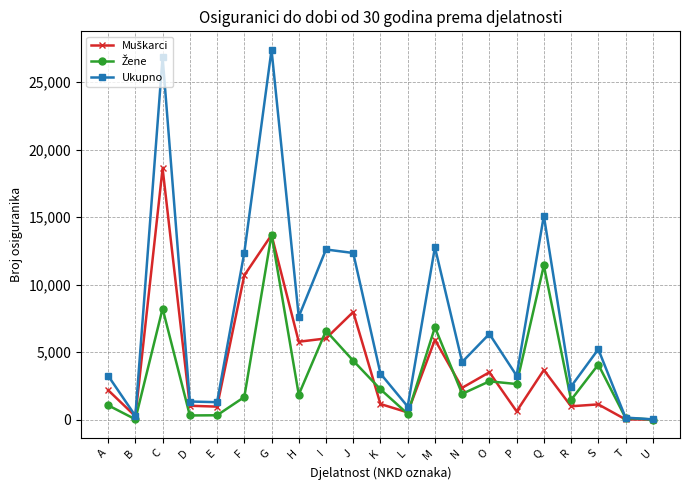

Which series has the widest spread of values?

Ukupno